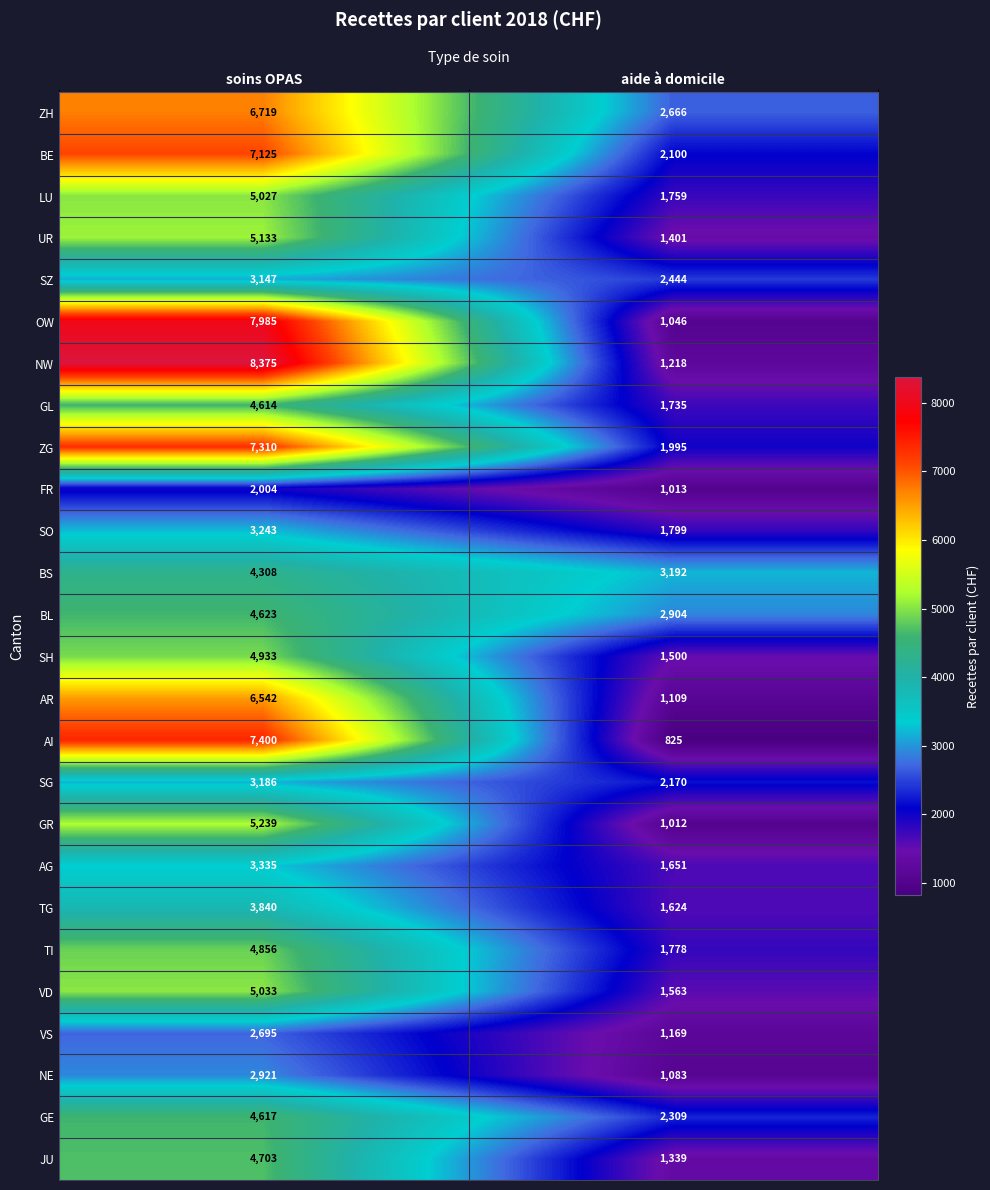

What is the difference between the GL values at aide à domicile and soins OPAS?

2879